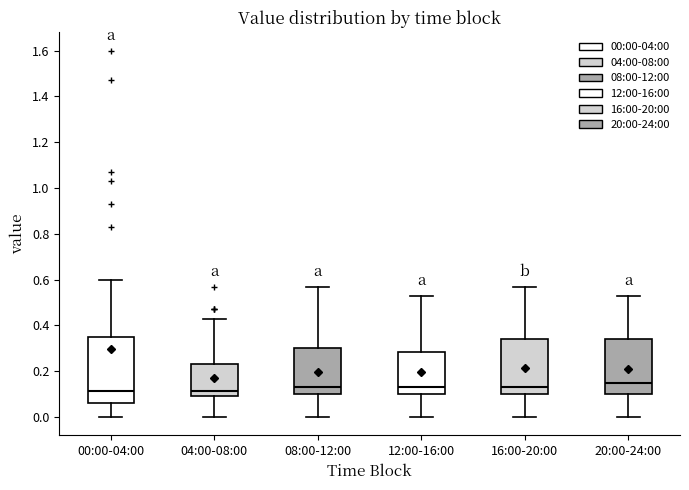

Which box is the tallest, from its lower edge to its upper edge?

00:00-04:00